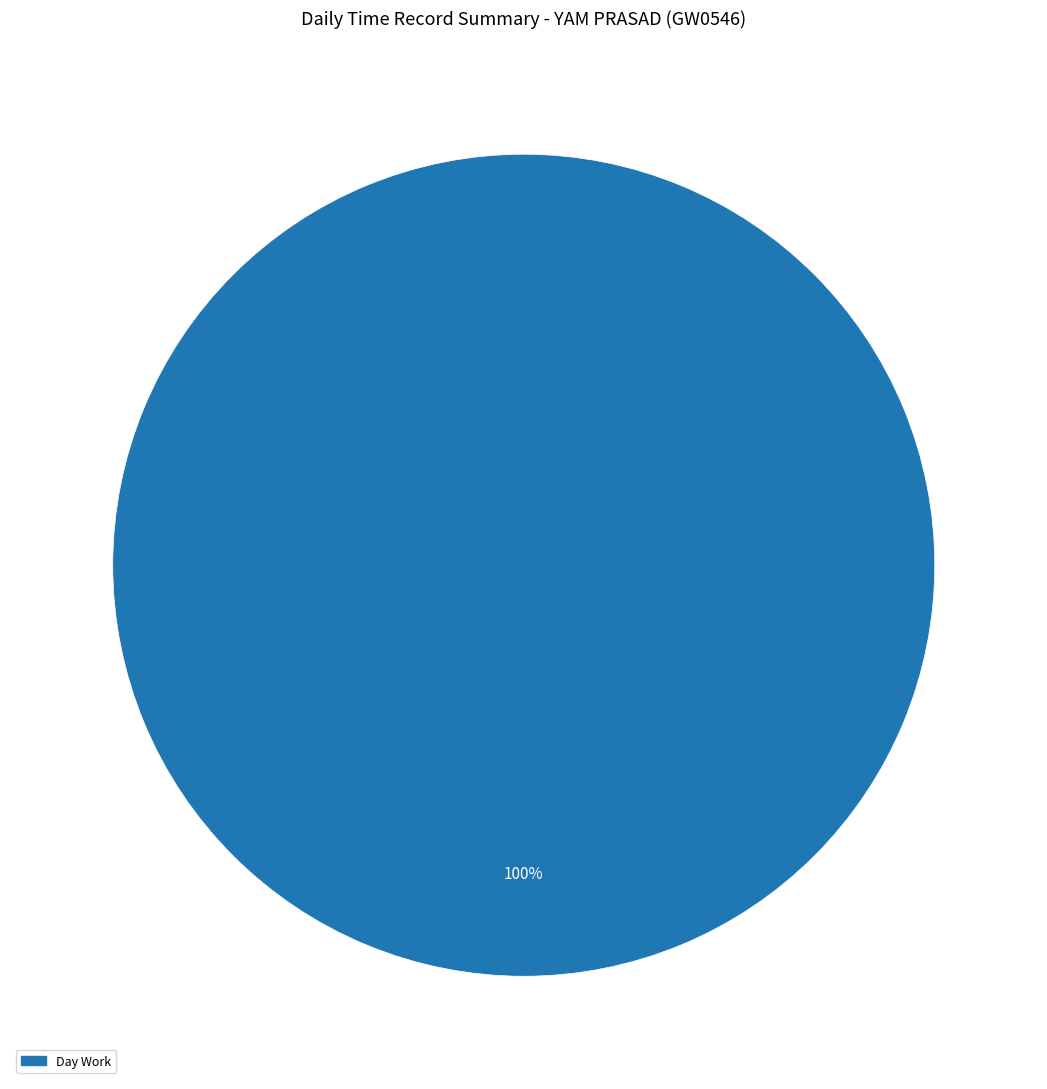

Is there a majority slice in this chart?

Yes